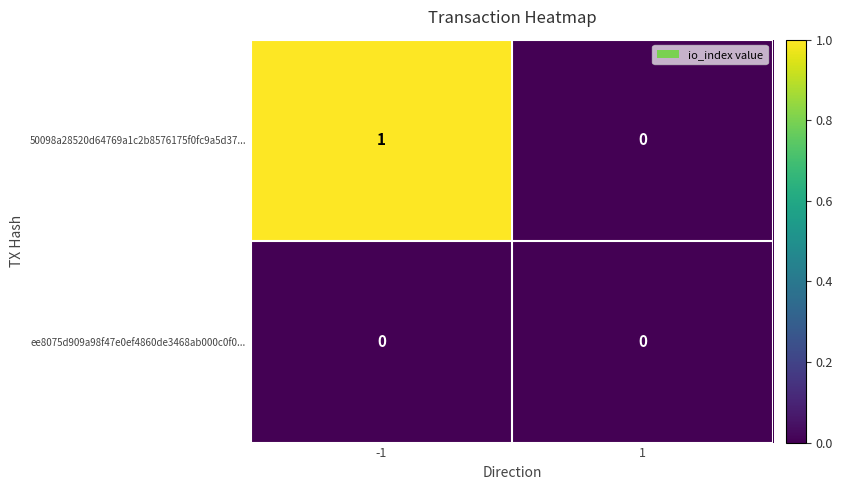

List the series in order of their overall mean, lowest first.

ee8075d909a98f47e0ef4860de3468ab000c0f0..., 50098a28520d64769a1c2b8576175f0fc9a5d37...